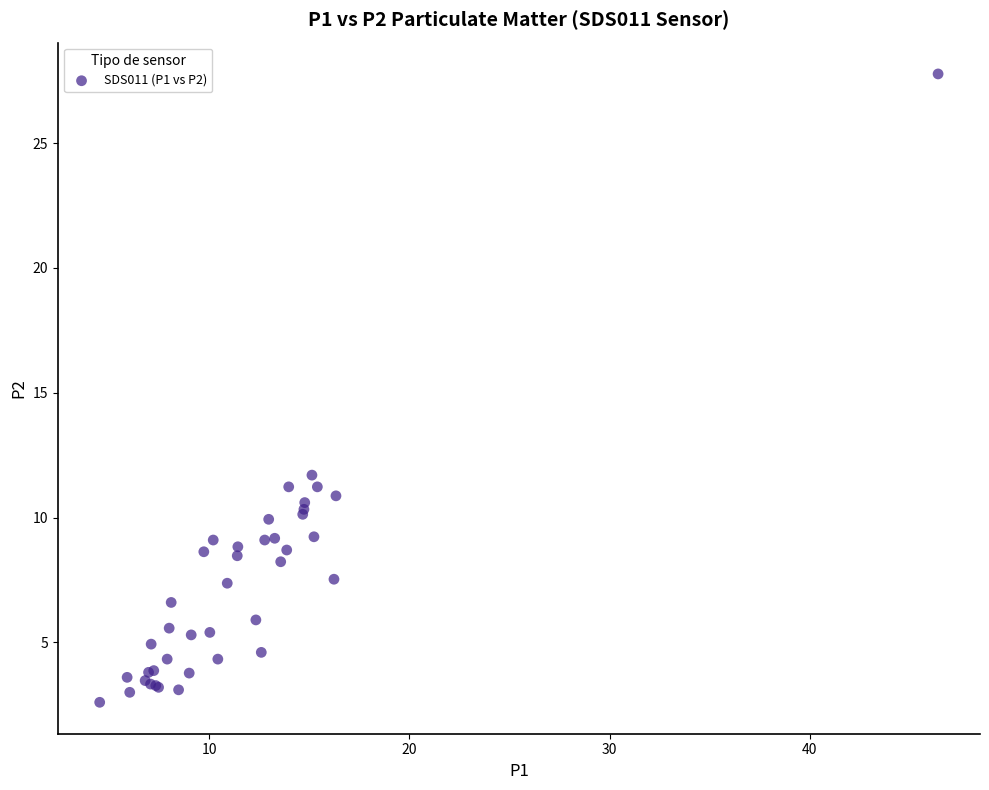

What Y value in the scatter plot is closest to 15?

11.7